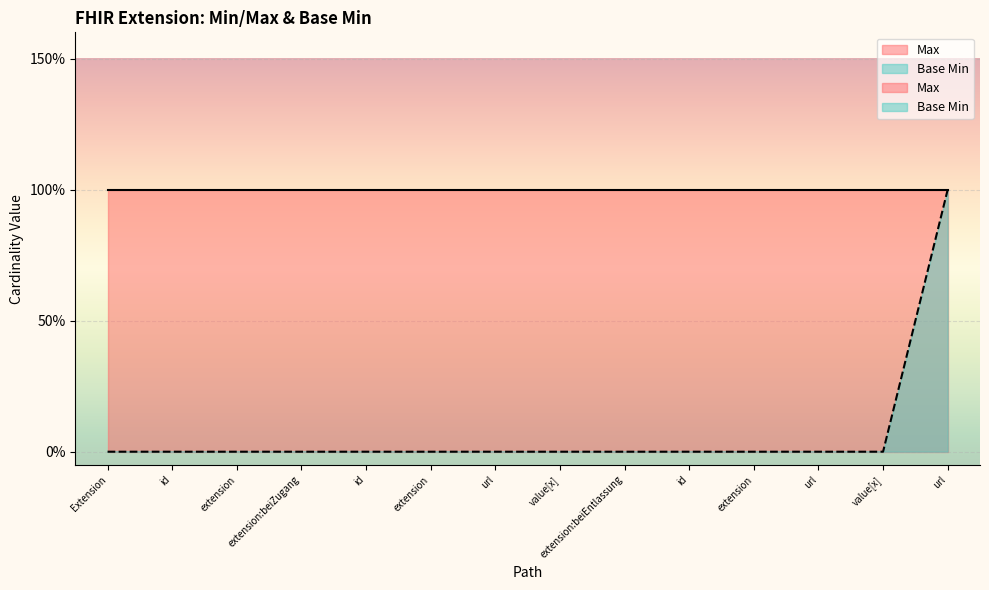

True or false: there are more than 1 points higher than both neighbors.

False